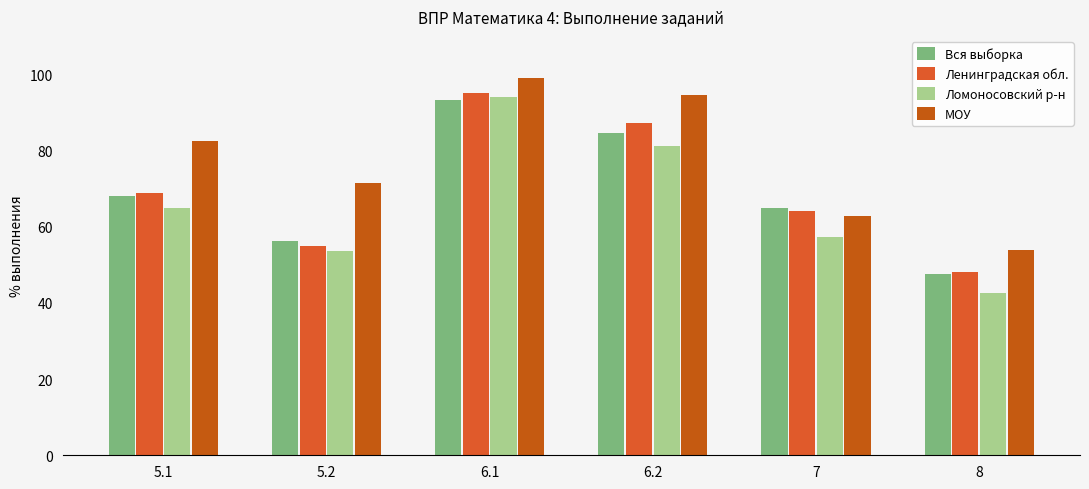

Reading left to right, list all the values displayed in this chart.

Вся выборка: 5.1=68.1	5.2=56.1	6.1=93.1	6.2=84.5	7=64.8	8=47.5
Ленинградская обл.: 5.1=68.8	5.2=54.9	6.1=94.9	6.2=87.0	7=64.0	8=48.1
Ломоносовский р-н: 5.1=64.7	5.2=53.5	6.1=93.9	6.2=81.2	7=57.4	8=42.5
МОУ: 5.1=82.4	5.2=71.4	6.1=98.9	6.2=94.5	7=62.6	8=53.9